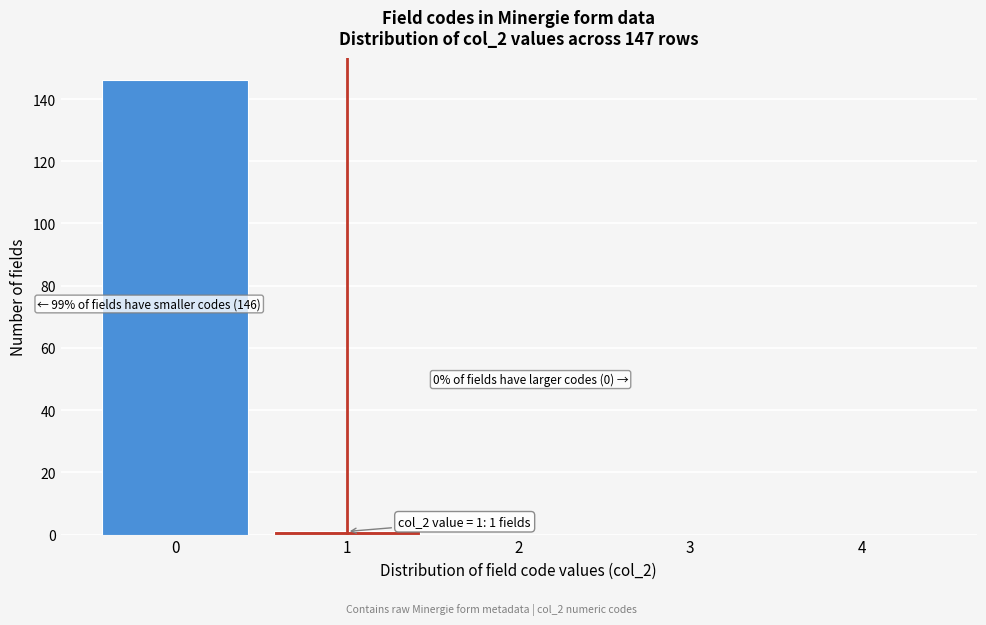

Reading left to right, list all the values displayed in this chart.

0=146	1=1	2=0	3=0	4=0